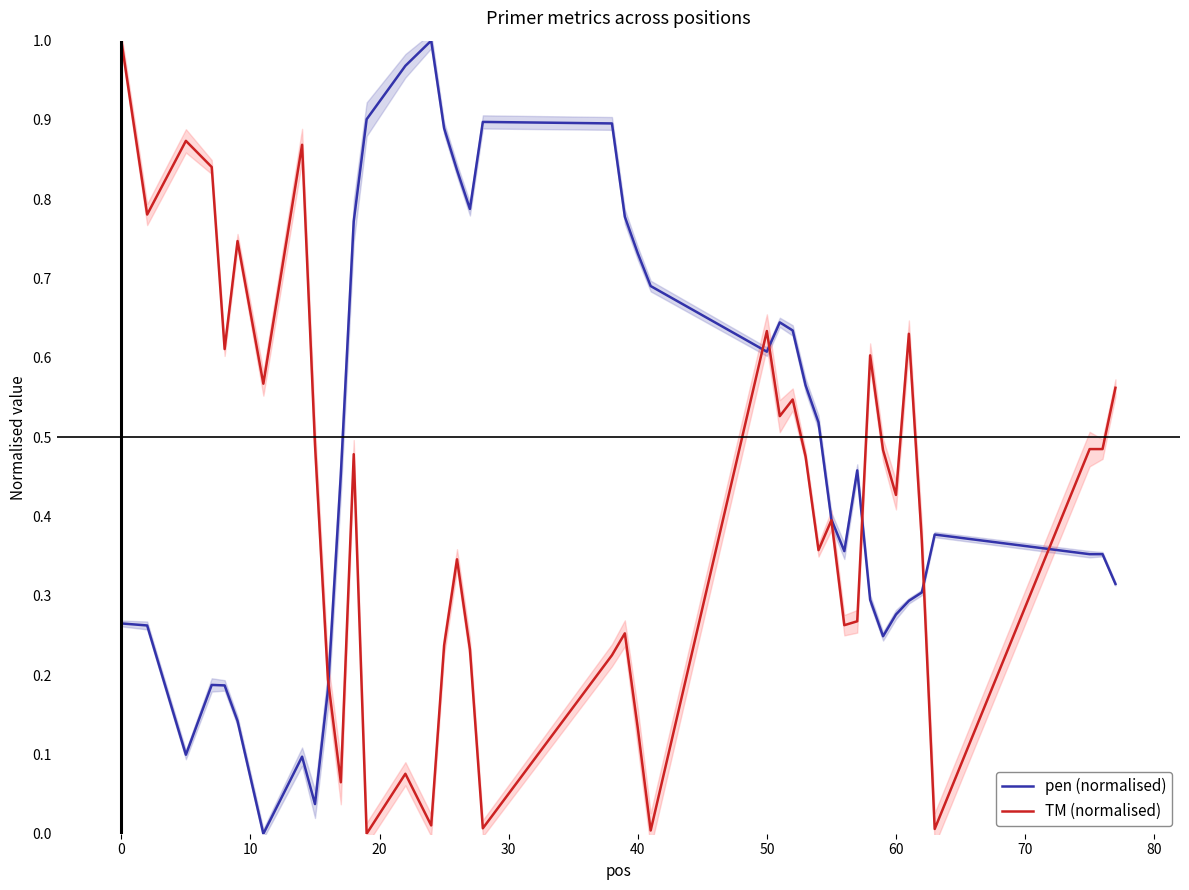

True or false: TM (normalised) and pen (normalised) intersect in this chart.

True